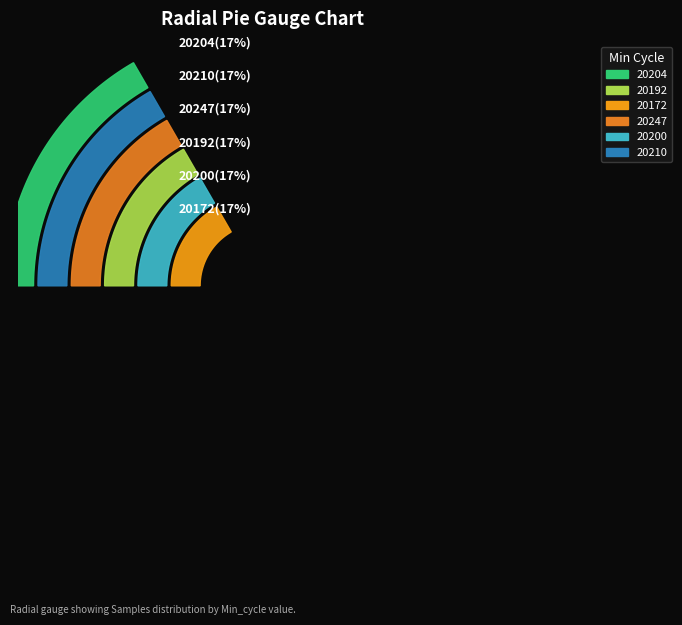

Is it true that Row 1 is 17% of the pie?

True